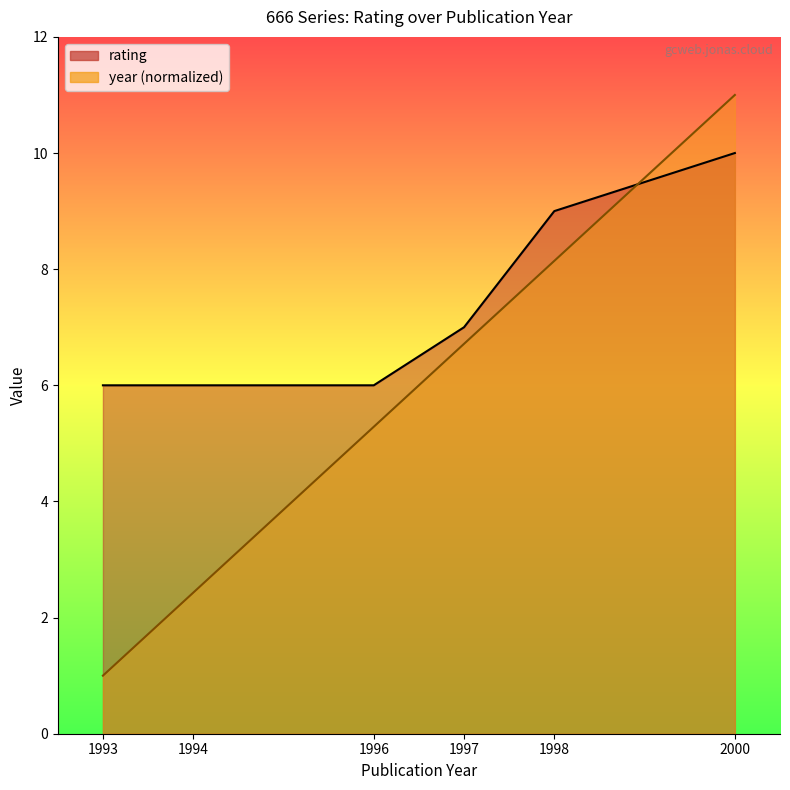

What is the sum of the year values at 1997 and 1998?

14.9